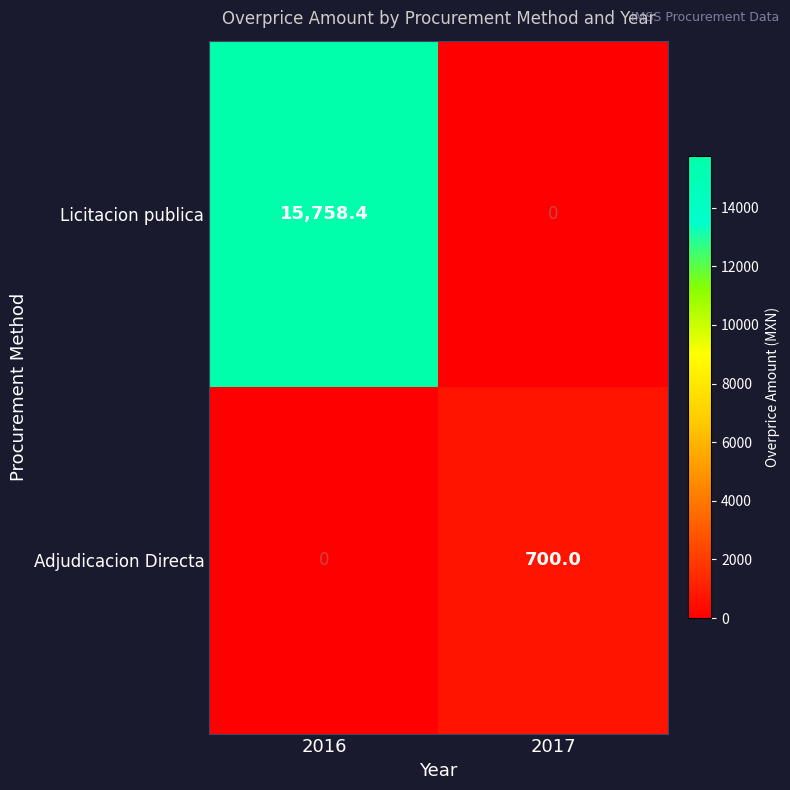

How many series are shown in this chart?

2